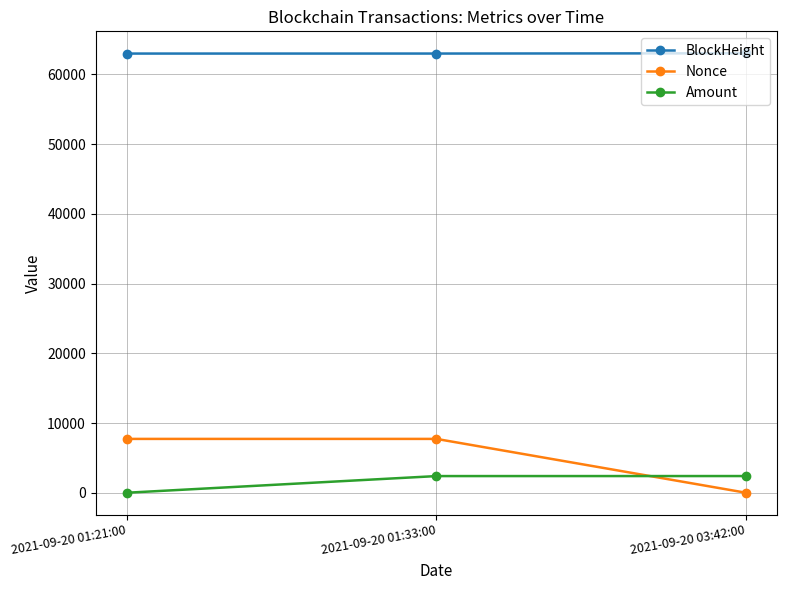

How many lines are shown in the chart?

3